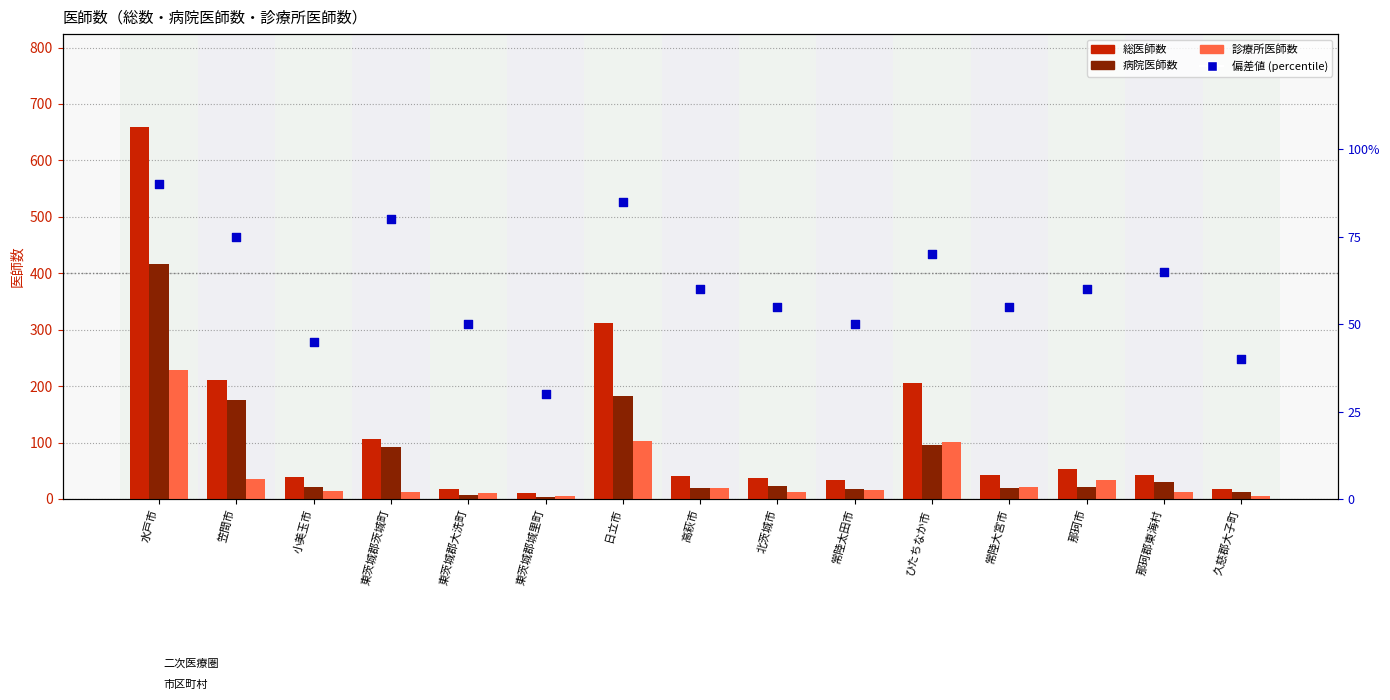

At how many categories does at least one series exceed 227?

2